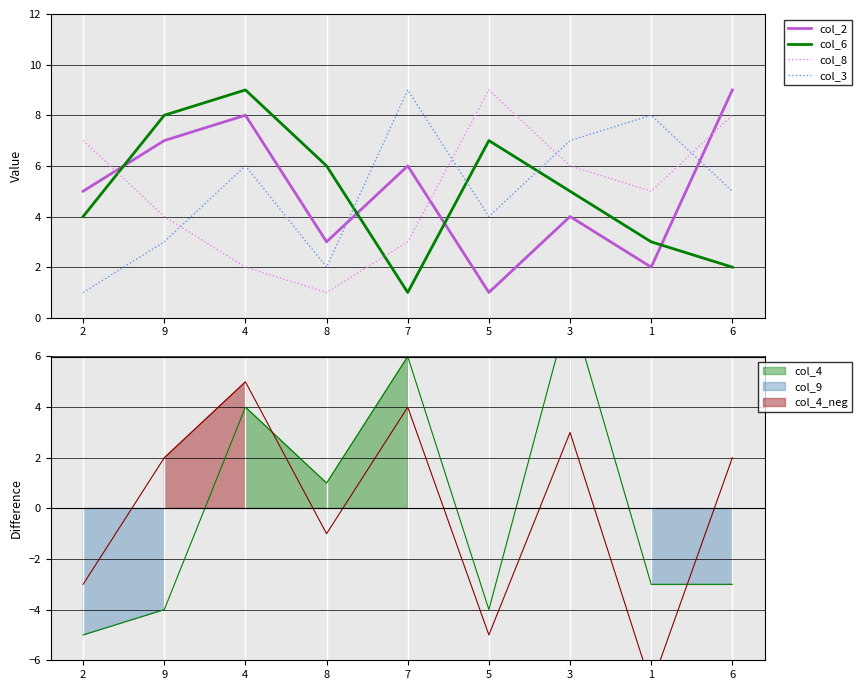

Where is the first local minimum for col_9 diff?

8